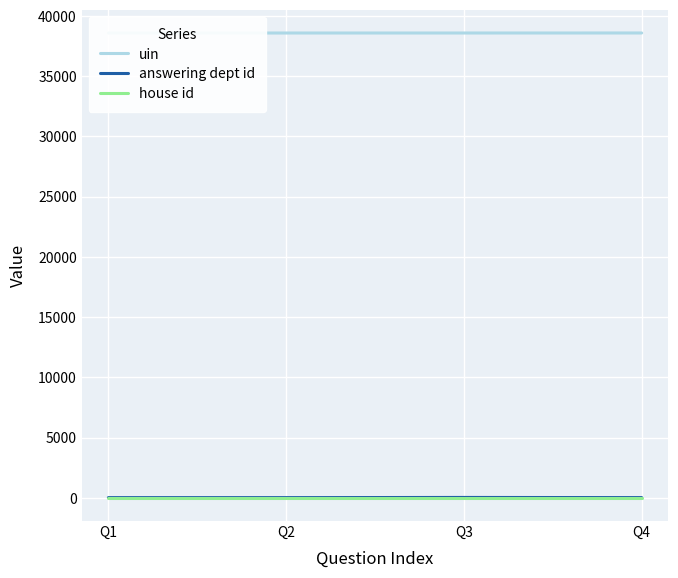

Reading left to right, list all the values displayed in this chart.

uin: 38566	38567	38568	38570
answering dept id: 14	14	29	16
house id: 1	1	1	1